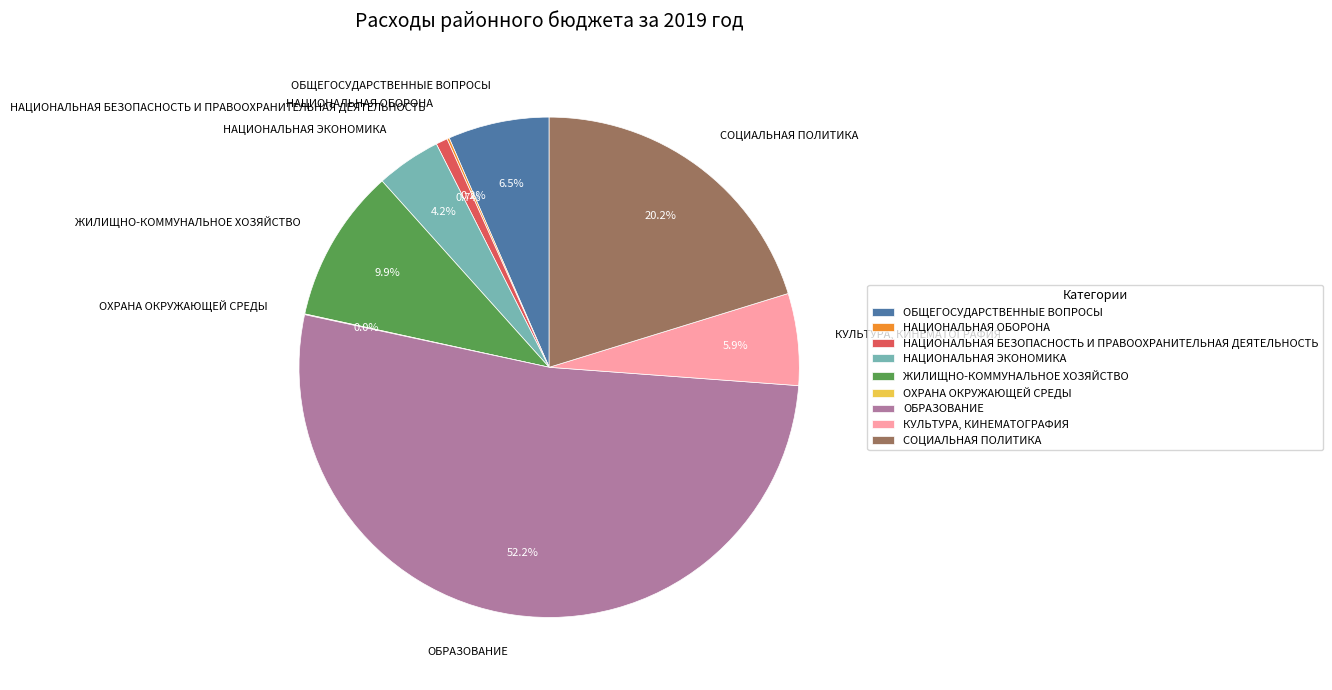

How much of the chart is everything except ОБЩЕГОСУДАРСТВЕННЫЕ ВОПРОСЫ?

93.5%